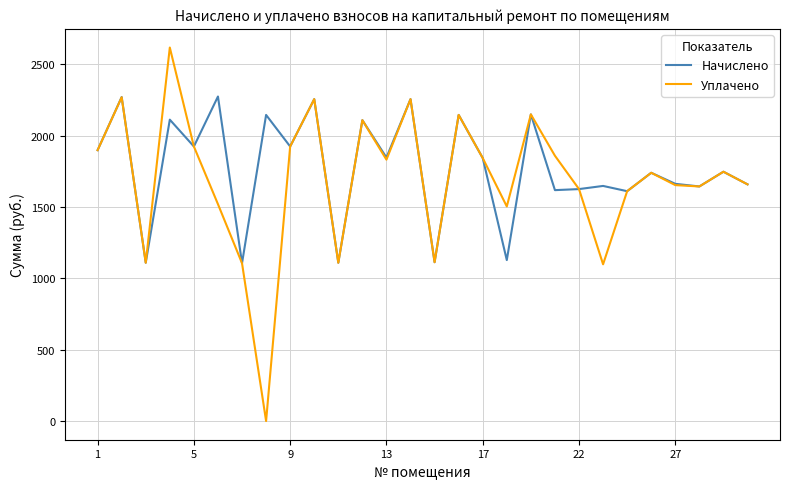

What is the maximum value shown in the chart?

2618.4